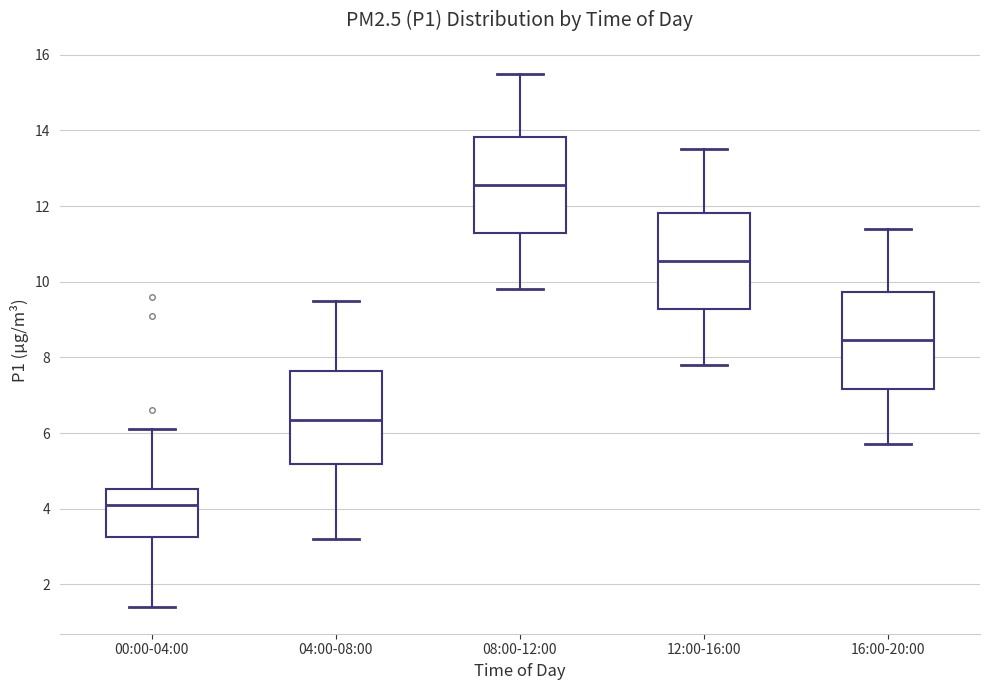

Reading left to right, read every box against the y-axis: the position of its median line, the range the box covers, and the ends of its whiskers. The values are not printed on the chart, so give them approximately, as read against the axis.

00:00-04:00: median 4.2, box 3.2 to 4.6, whiskers 1.4 to 6.2
04:00-08:00: median 6.4, box 5.2 to 7.6, whiskers 3.2 to 9.6
08:00-12:00: median 12.6, box 11.2 to 13.8, whiskers 9.8 to 15.6
12:00-16:00: median 10.6, box 9.2 to 11.8, whiskers 7.8 to 13.6
16:00-20:00: median 8.4, box 7.2 to 9.8, whiskers 5.8 to 11.4